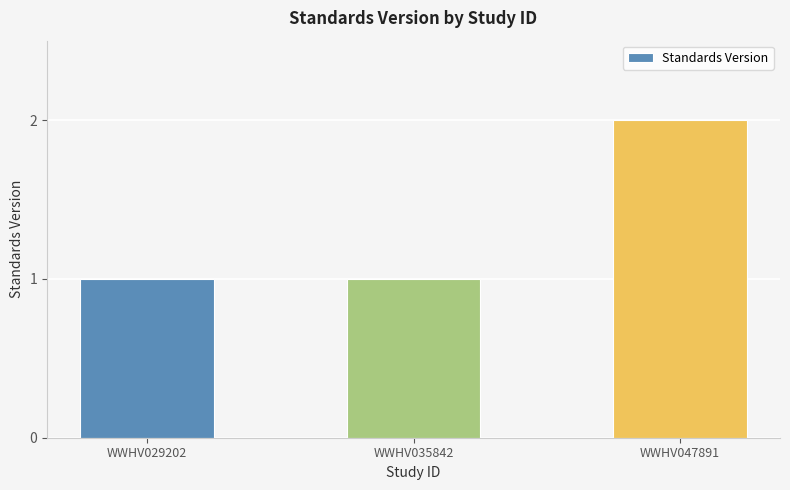

Reading right to left, extract all data points from this chart.

2	1	1